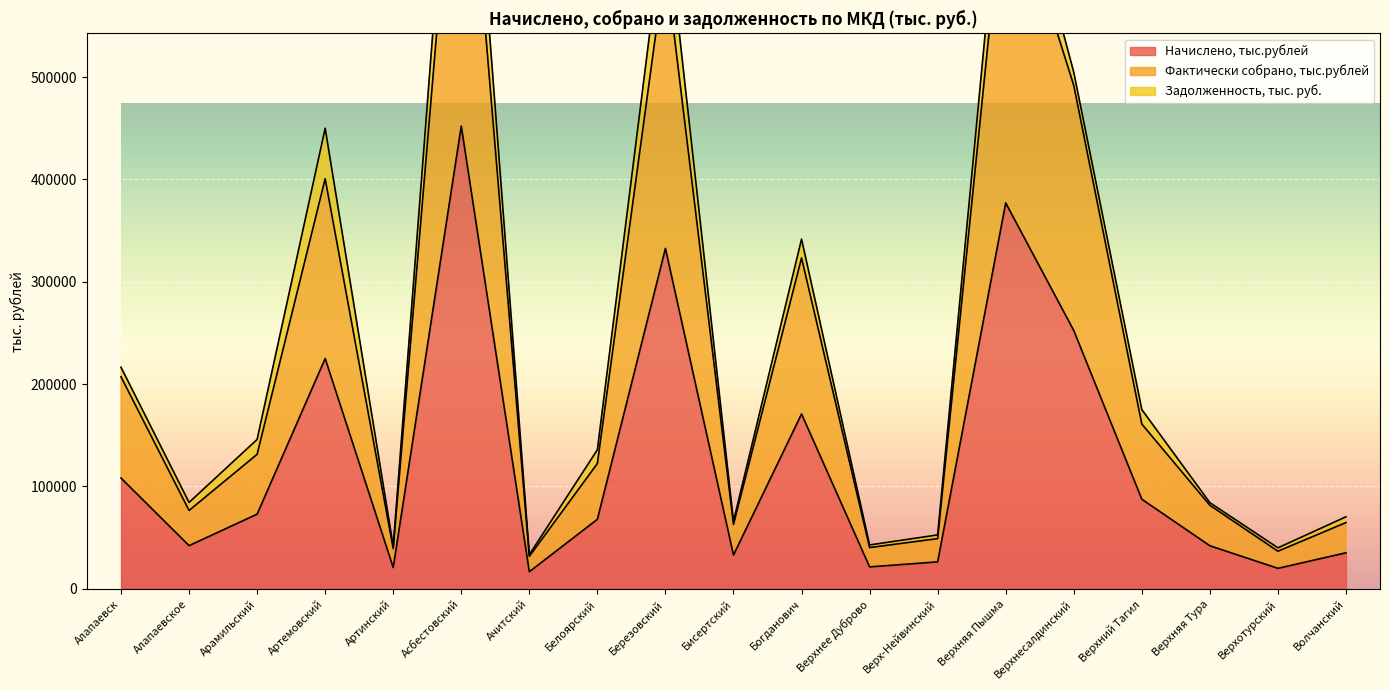

True or false: Фактически собрано, тыс.рублей and Начислено, тыс.рублей intersect in this chart.

False